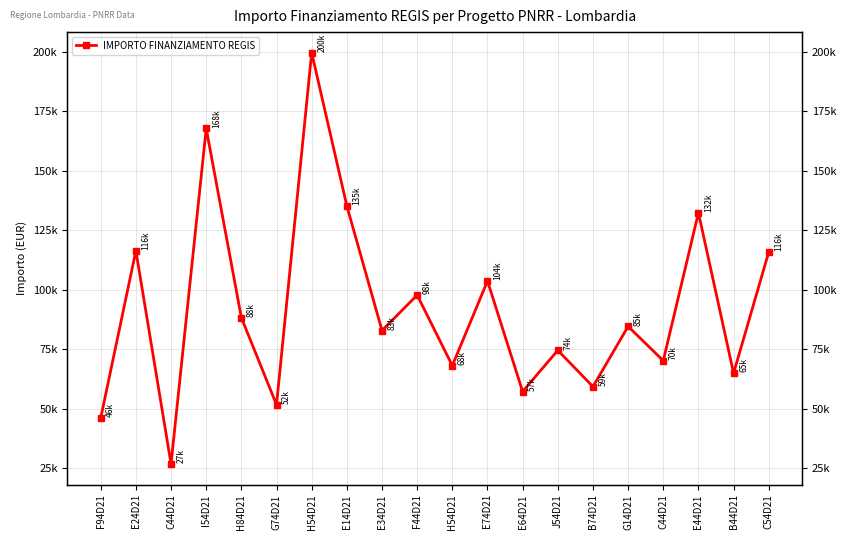

Rank the categories by value from highest to lowest.

H54D21, I54D21, E14D21, E44D21, E24D21, C54D21, E74D21, F44D21, H84D21, G14D21, E34D21, J54D21, C44D21, H54D21, B44D21, B74D21, E64D21, G74D21, F94D21, C44D21